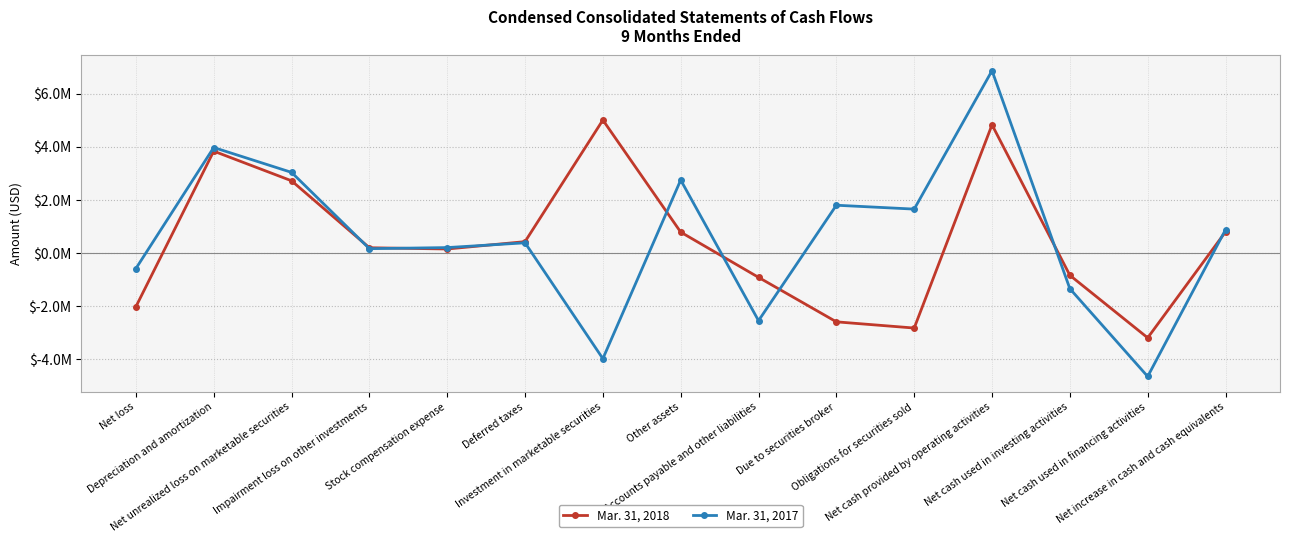

Between Net loss and Net unrealized loss on marketable securities, which is larger?

Net unrealized loss on marketable securities